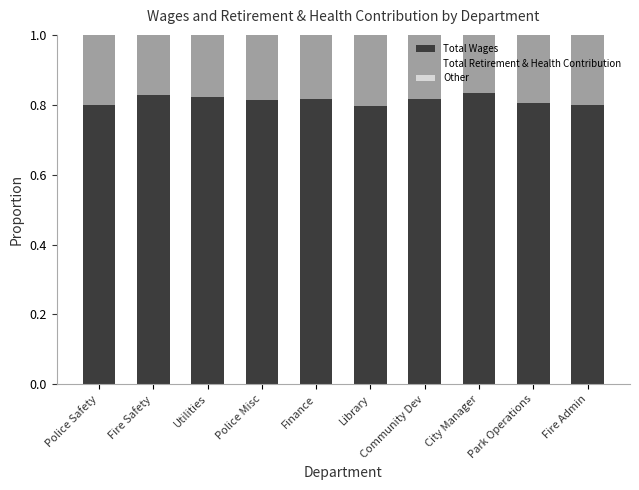

What is the sum of the Total Wages values at Finance and Police Safety?

1.6